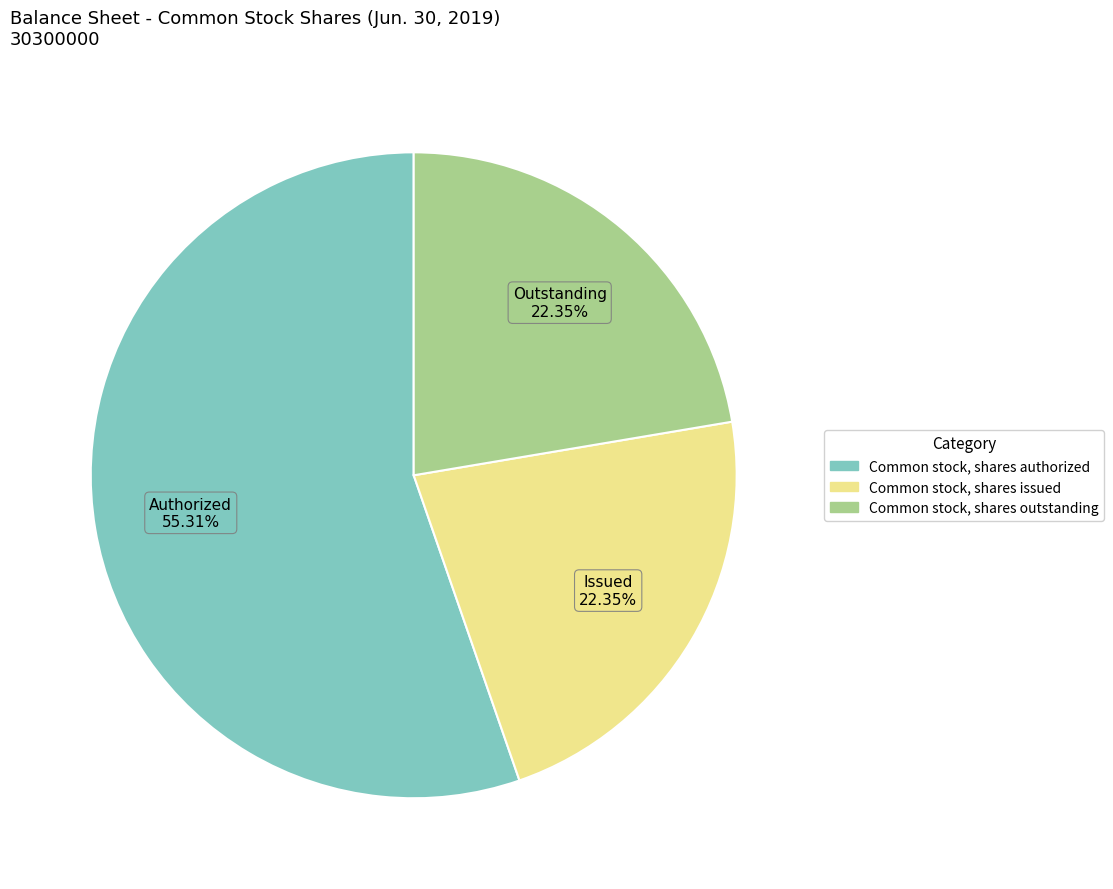

Approximately how many times larger is the value at Common stock, shares authorized compared to Common stock, shares issued?

2.5